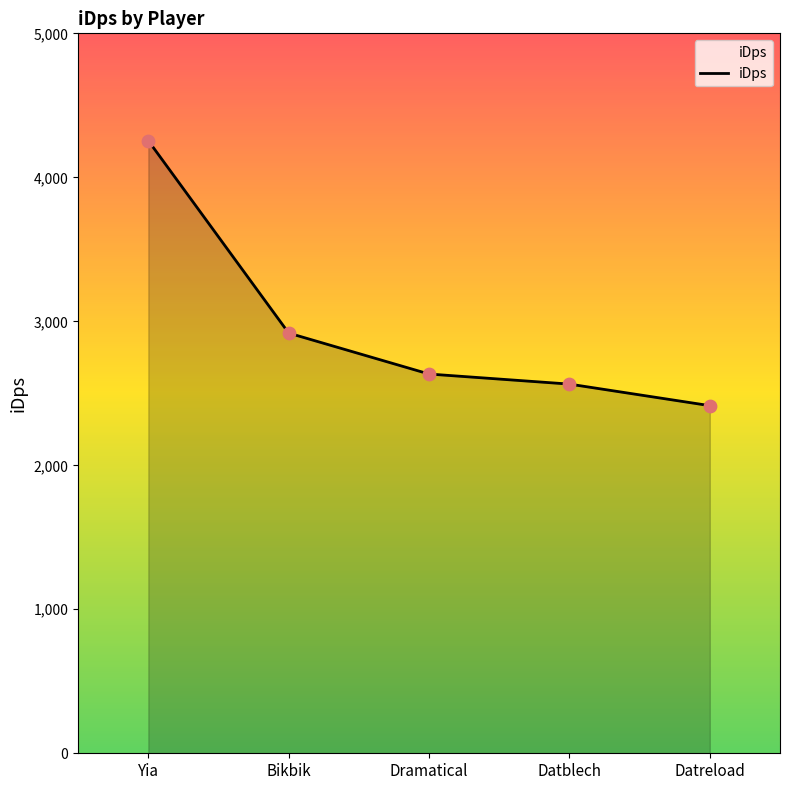

What is the change in value from Dramatical to Datblech?

-69.9